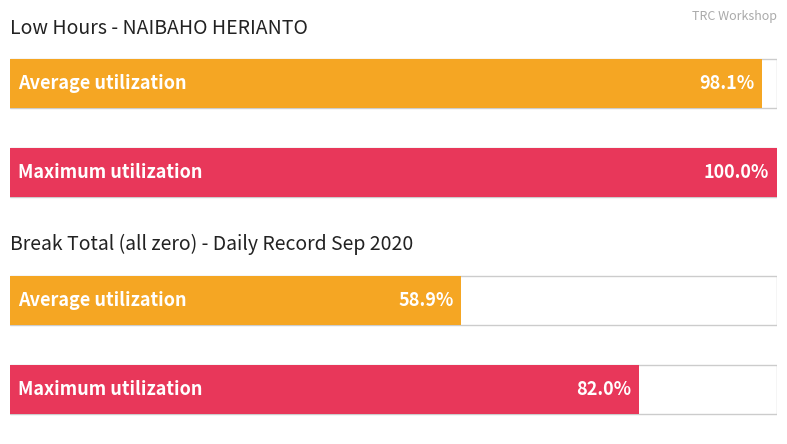

Is it true that Break Total equals 0.0 at 12?

True